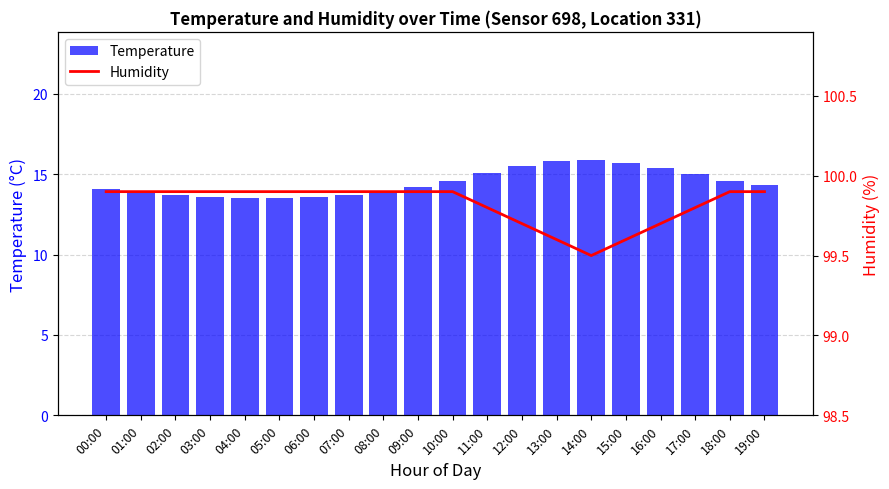

Read the Temperature value at 15:00.

15.7